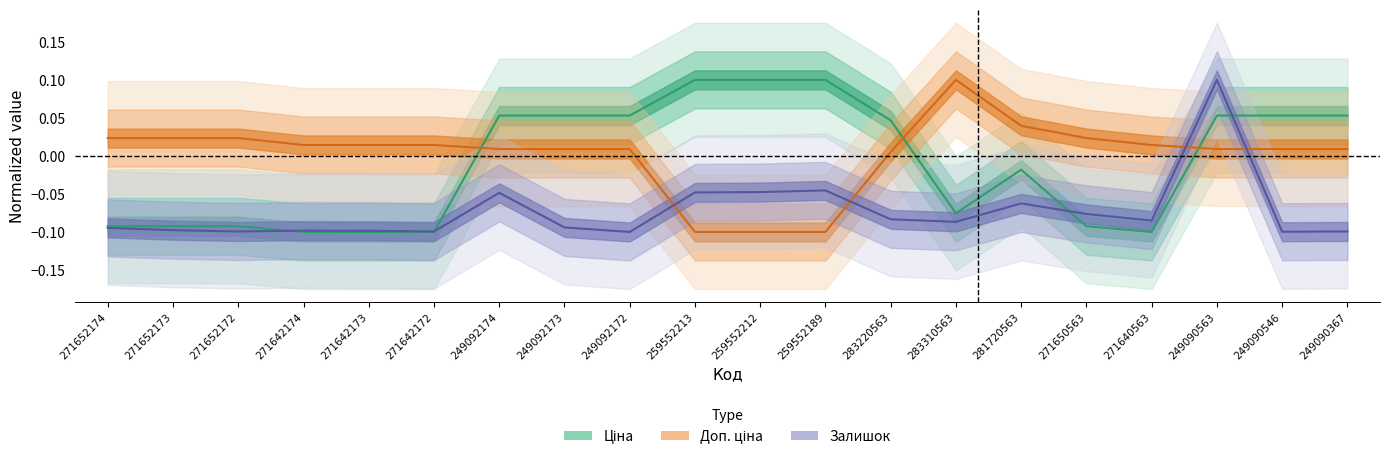

How many values in Ціна are below zero?

10